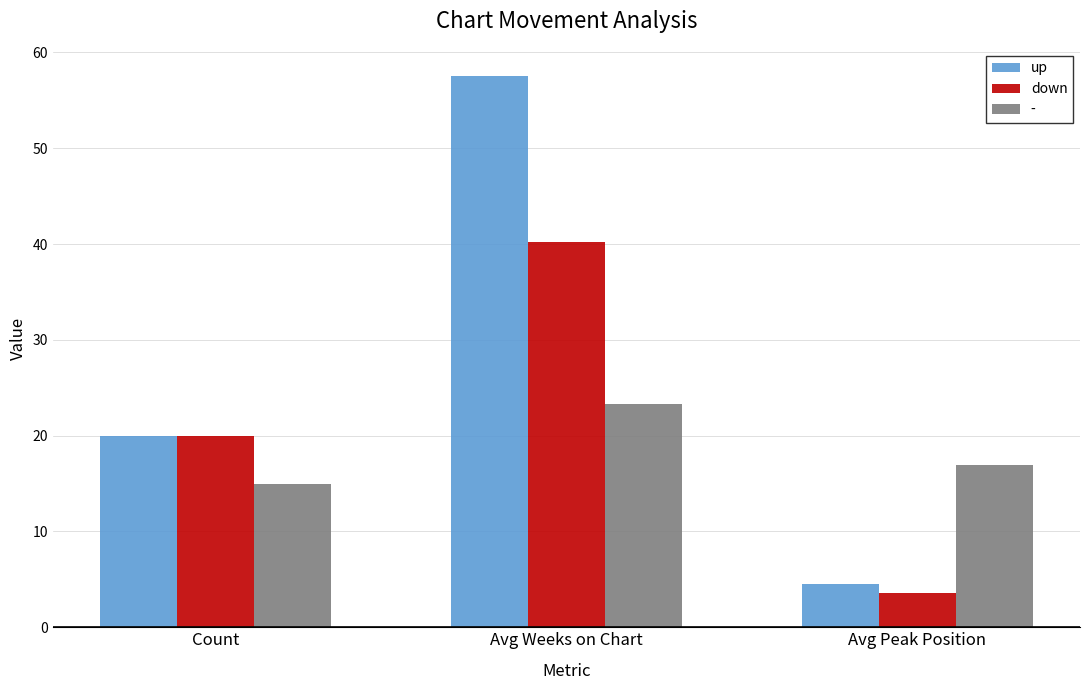

Between Count and Avg Peak Position, which series saw the biggest shift?

down